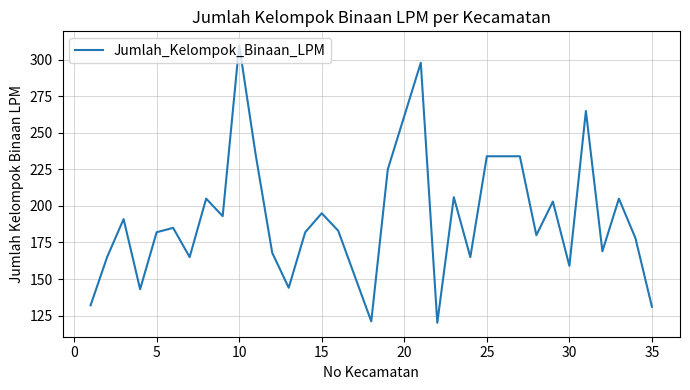

What is the sum of all values?

6071